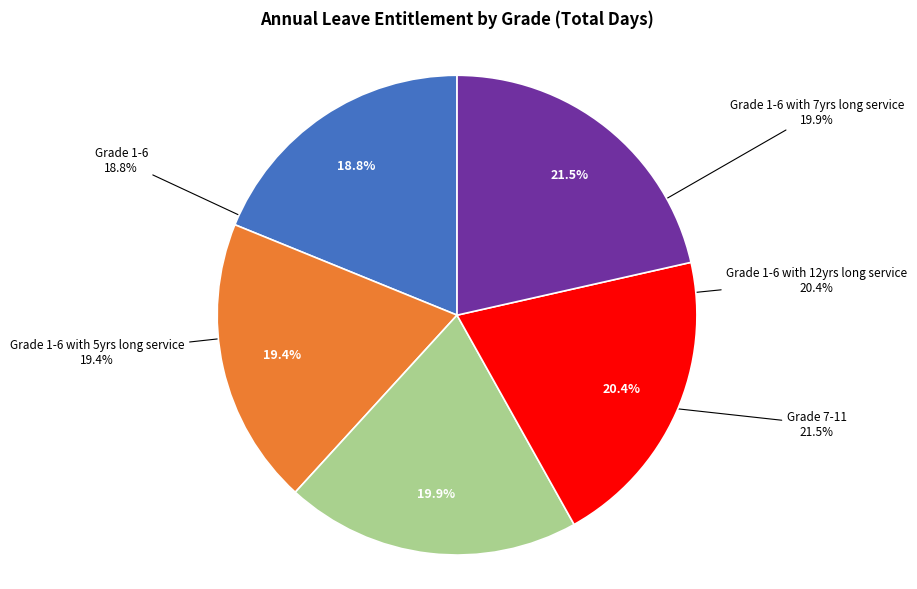

To the nearest percent, what is the difference between the Grade 1-6 with 12yrs long service and Grade 7-11 slice percentages?

1%